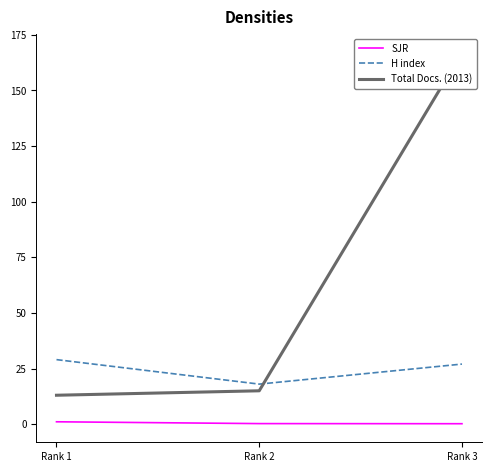

Which label corresponds to the smallest value in the chart?

Rank 3